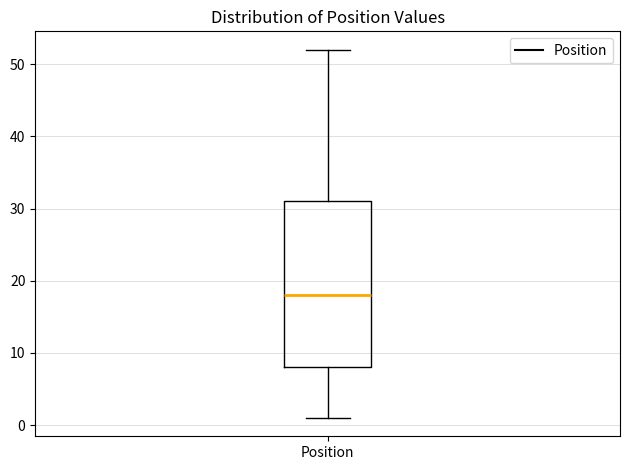

Where does the lower whisker of the box for Position end on the y-axis? The values are not printed on the chart, so give them approximately, as read against the axis.

1